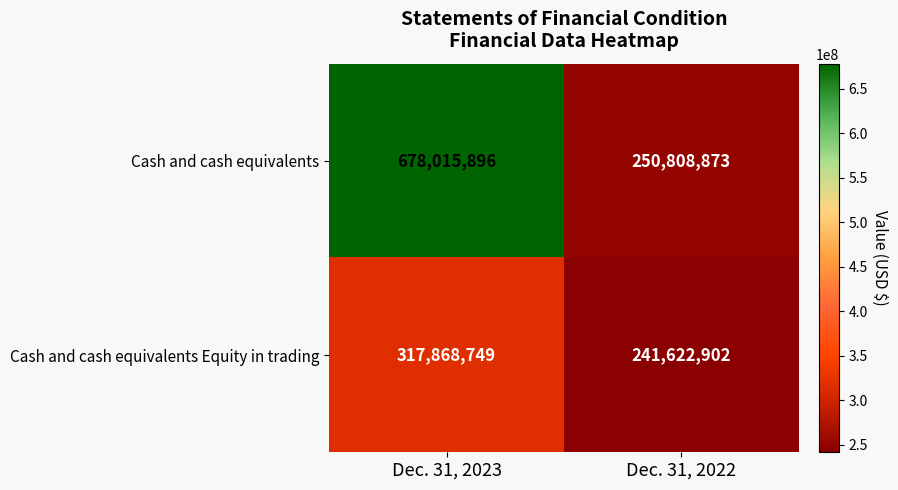

The value of Cash and cash equivalents Equity in trading at Dec. 31, 2022 is 93475550. True or false?

False